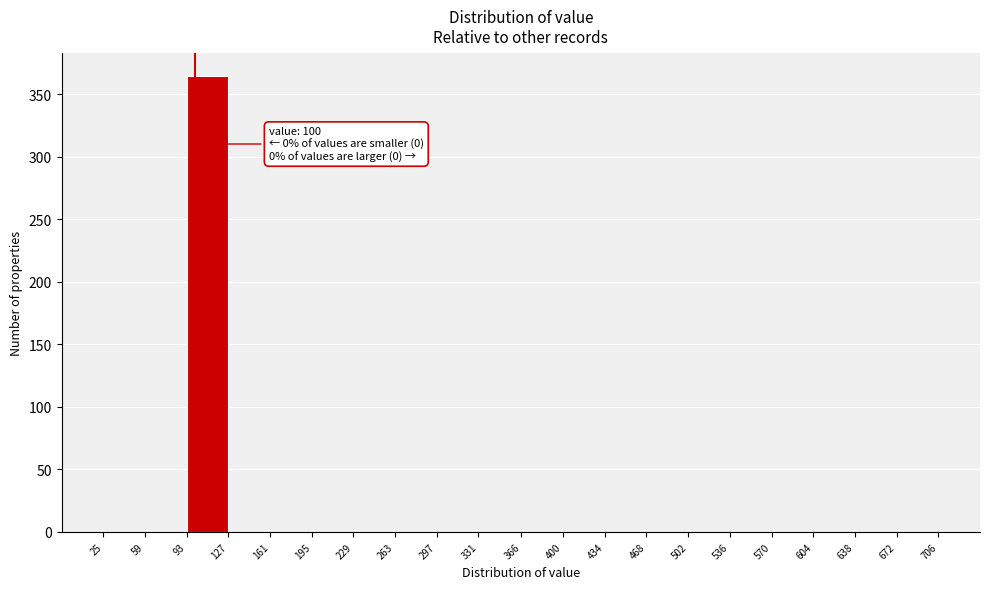

Which range on the x-axis has the tallest bar?

93 to 127